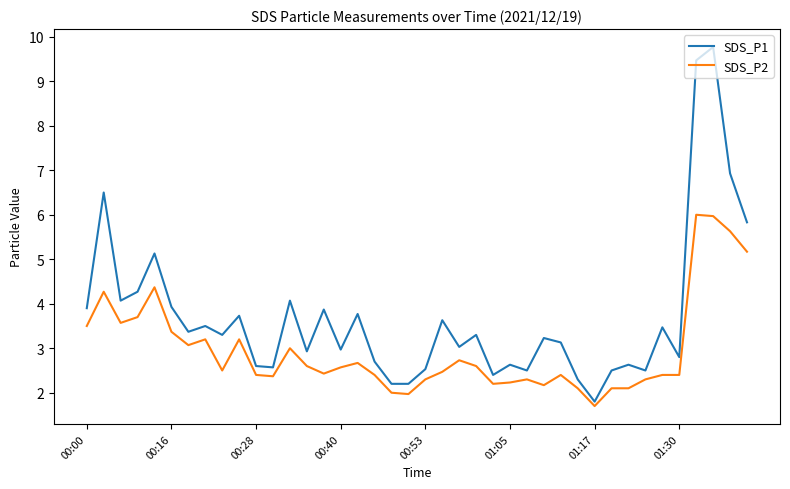

Which series has the widest spread of values?

SDS_P1